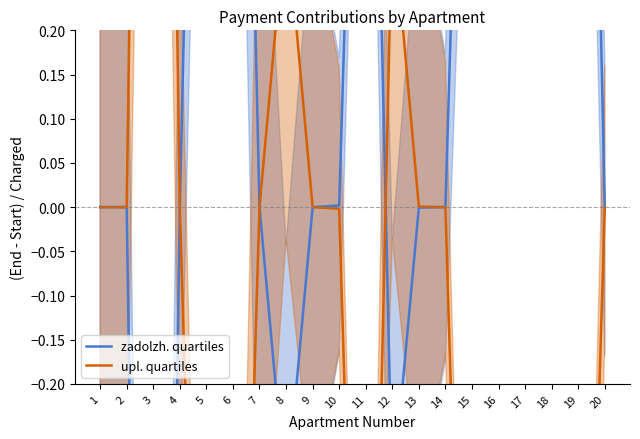

List the series in order of their peak value, highest first.

upl. quartiles, zadolzh. quartiles